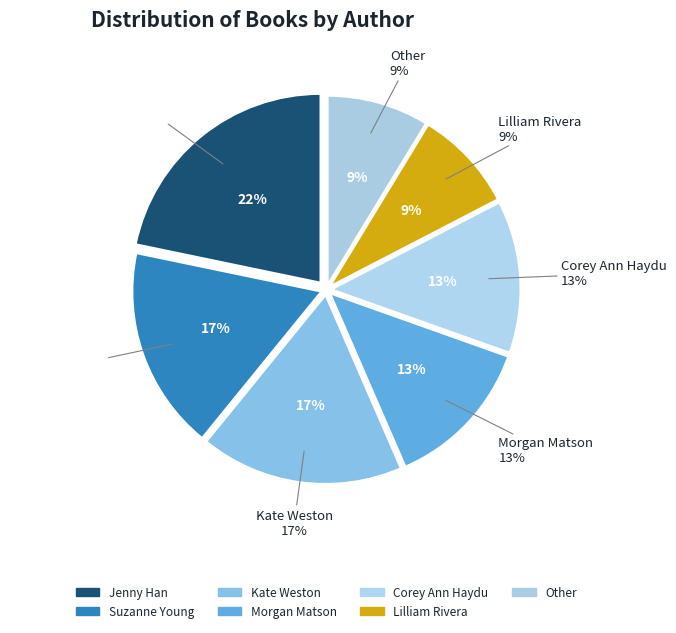

How many slices are in this pie chart?

7